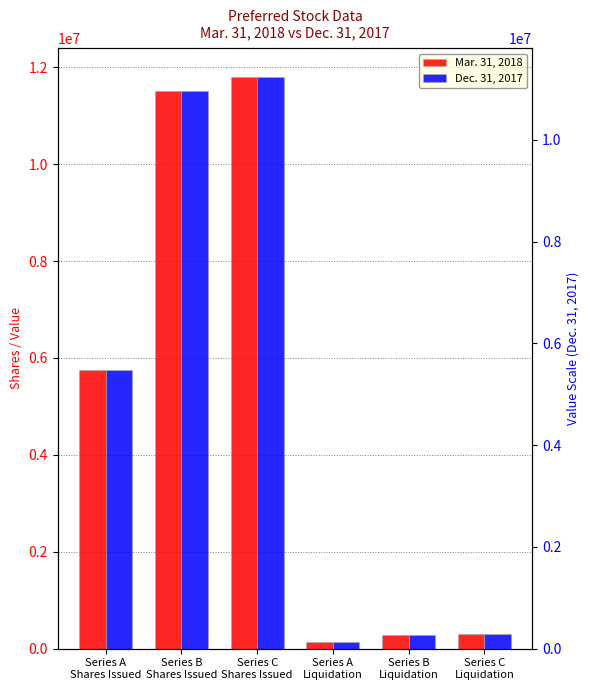

What is the difference between the Mar. 31, 2018 values at Series C
Shares Issued and Series A
Liquidation?

11656250